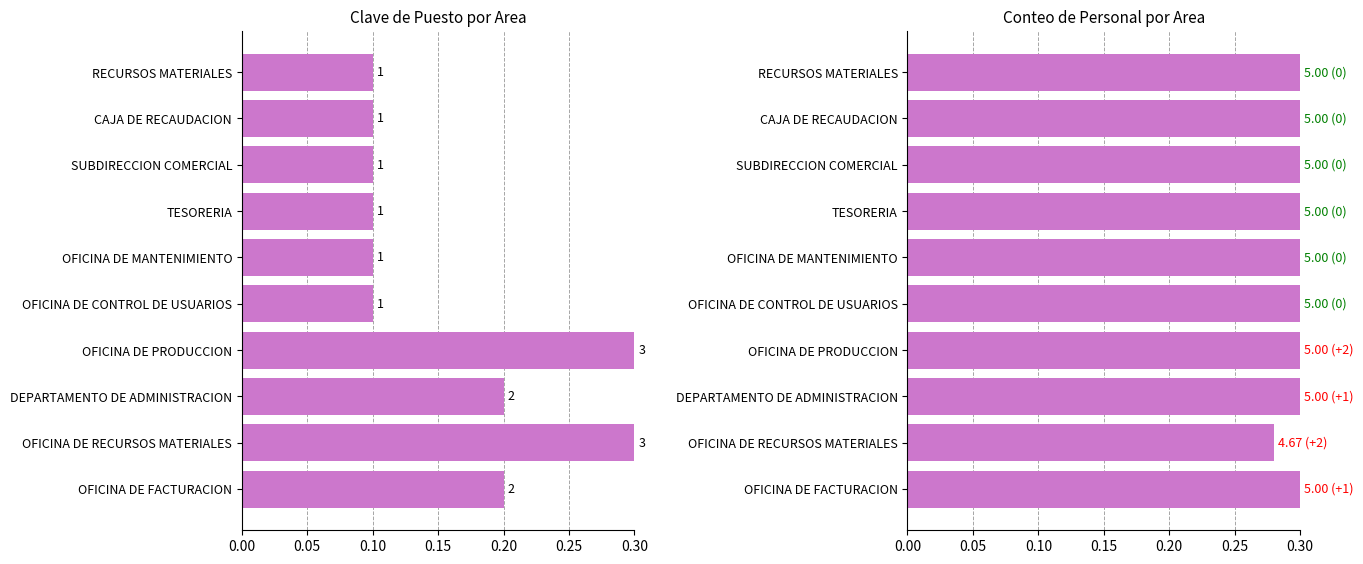

How many categories are shown in the chart?

10